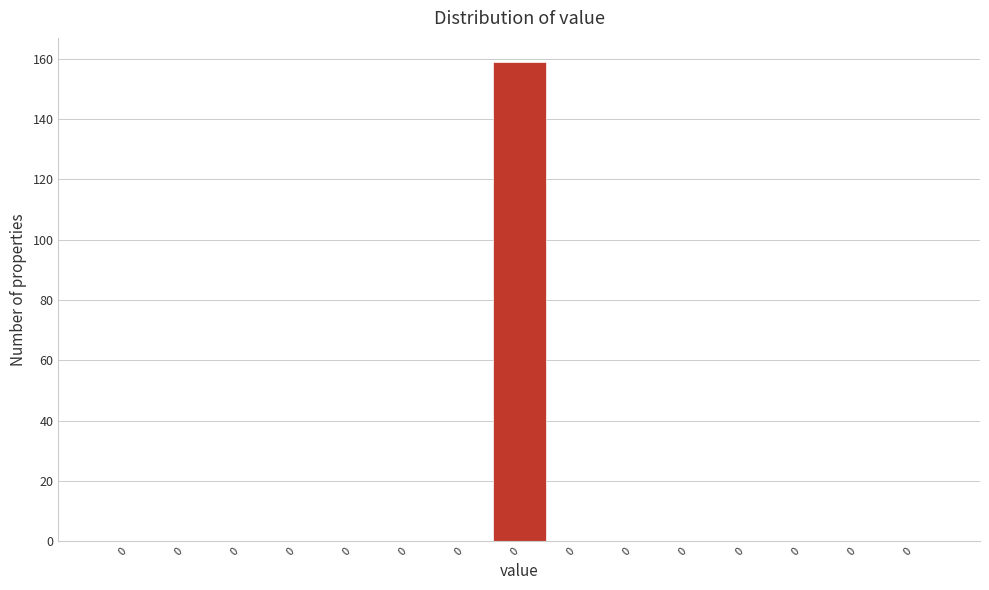

Count the number of categories in the chart.

15